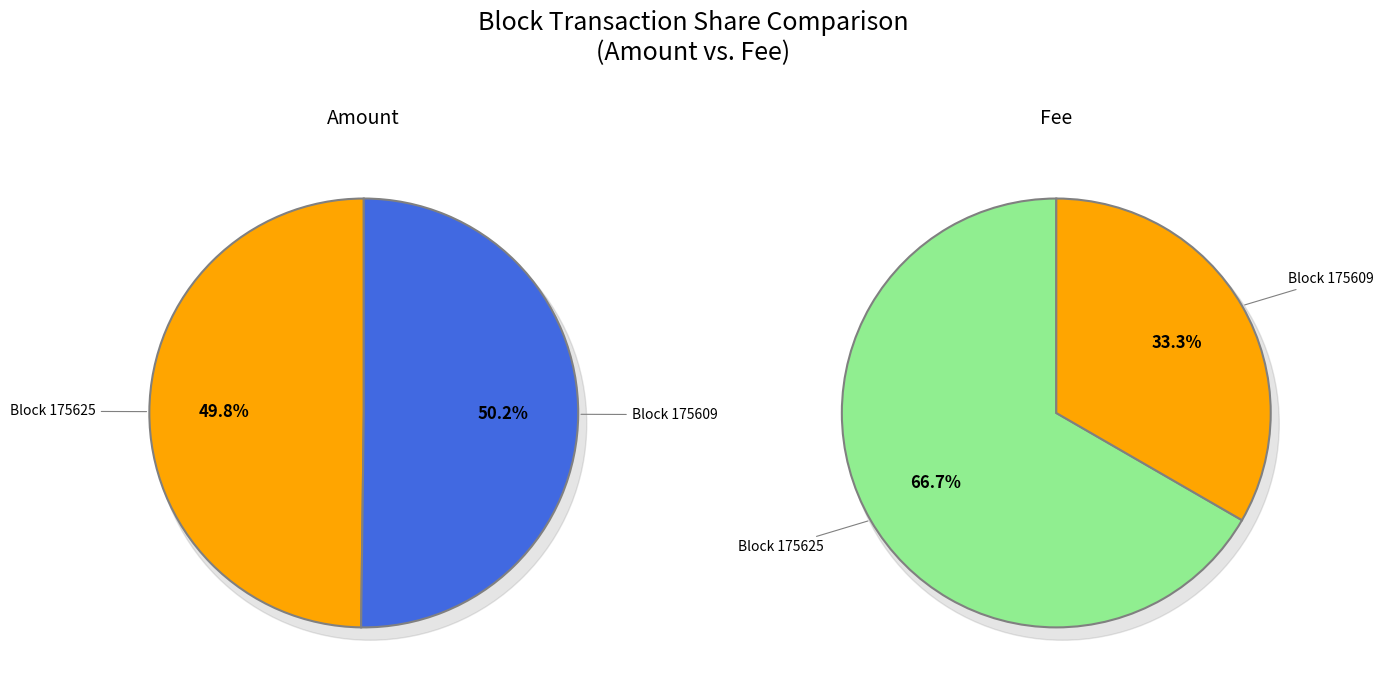

How many segments does this pie chart have?

2